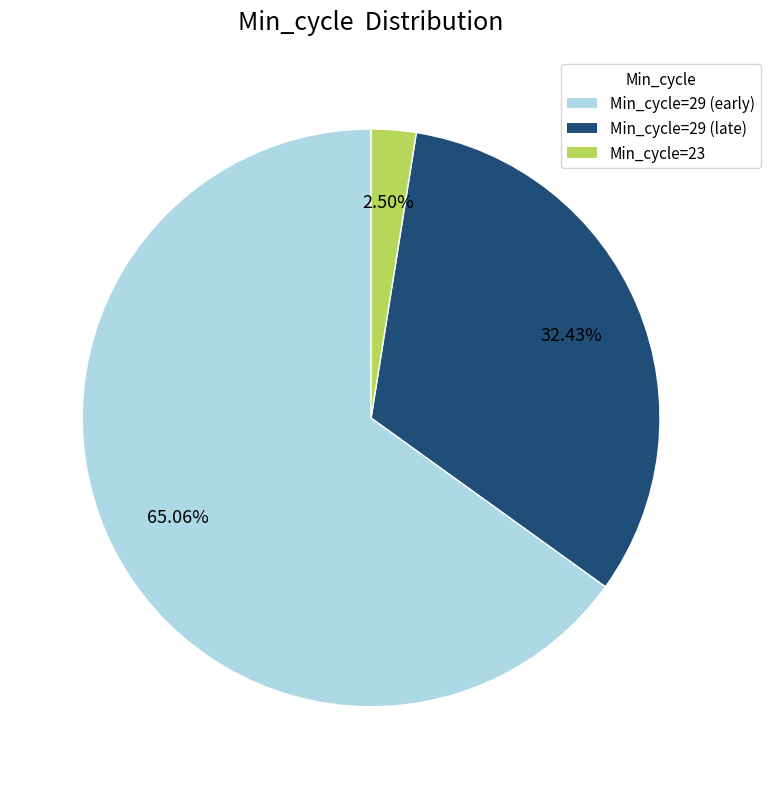

Is there a majority slice in this chart?

Yes